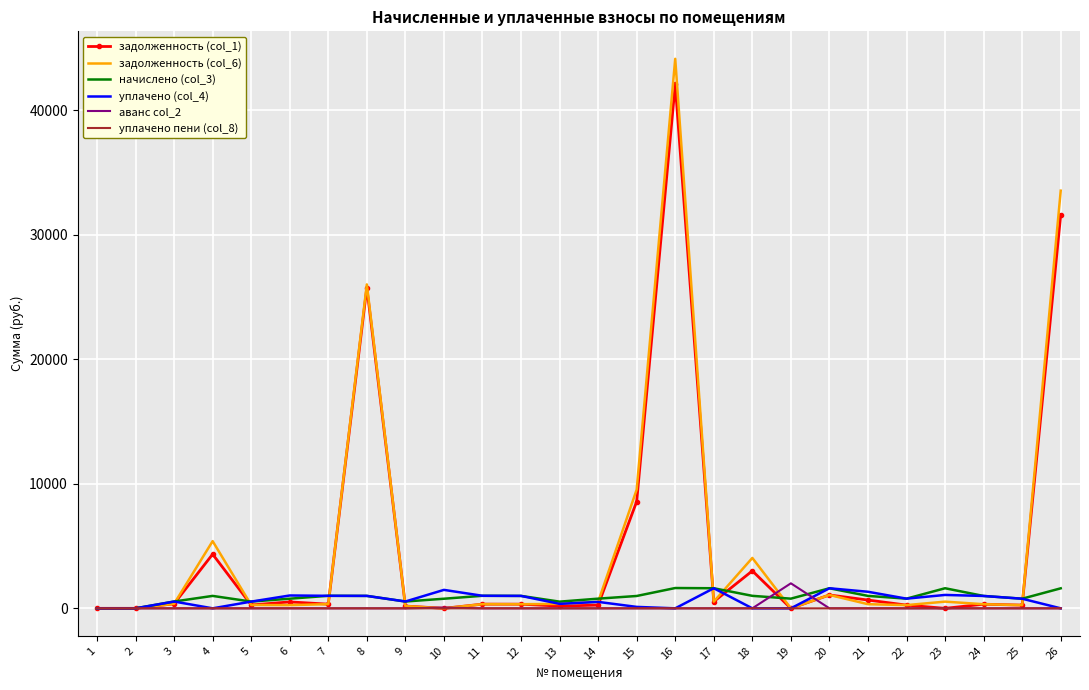

Which series ends up on top after the final intersection of задолженность (col_1) and уплачено (col_4)?

задолженность (col_1)